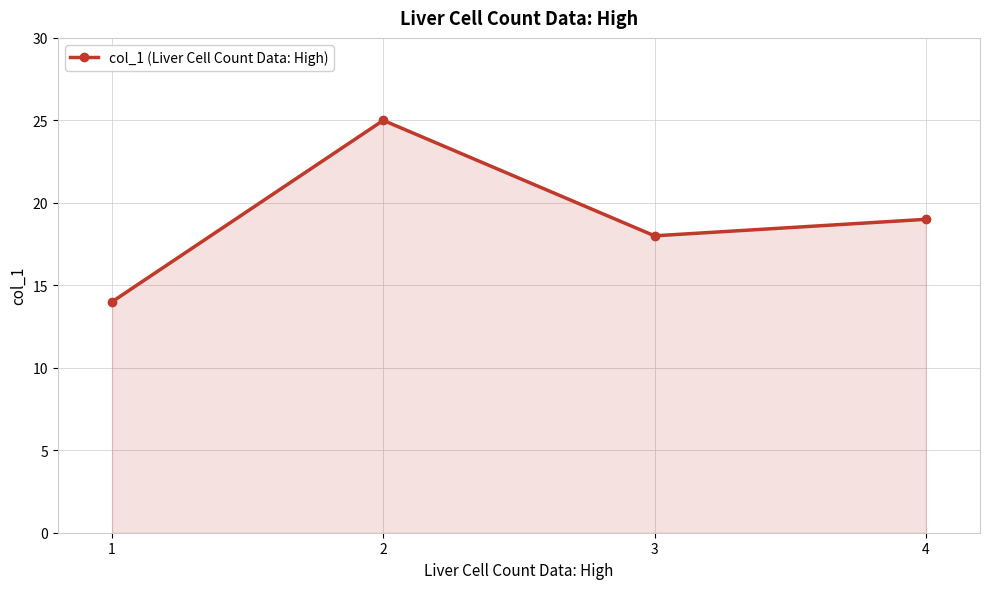

At which category does the data reach its first local valley?

3